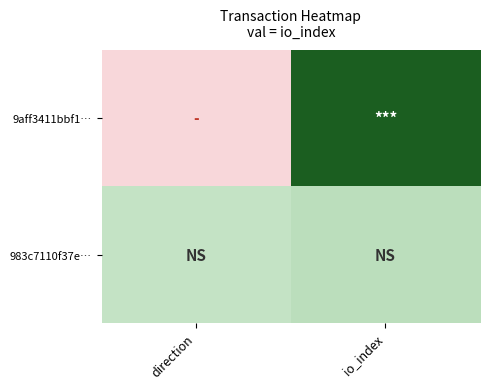

Reading right to left, extract all data points from this chart.

9aff3411bbf1…: io_index=90	direction=-1
983c7110f37e…: io_index=4	direction=1